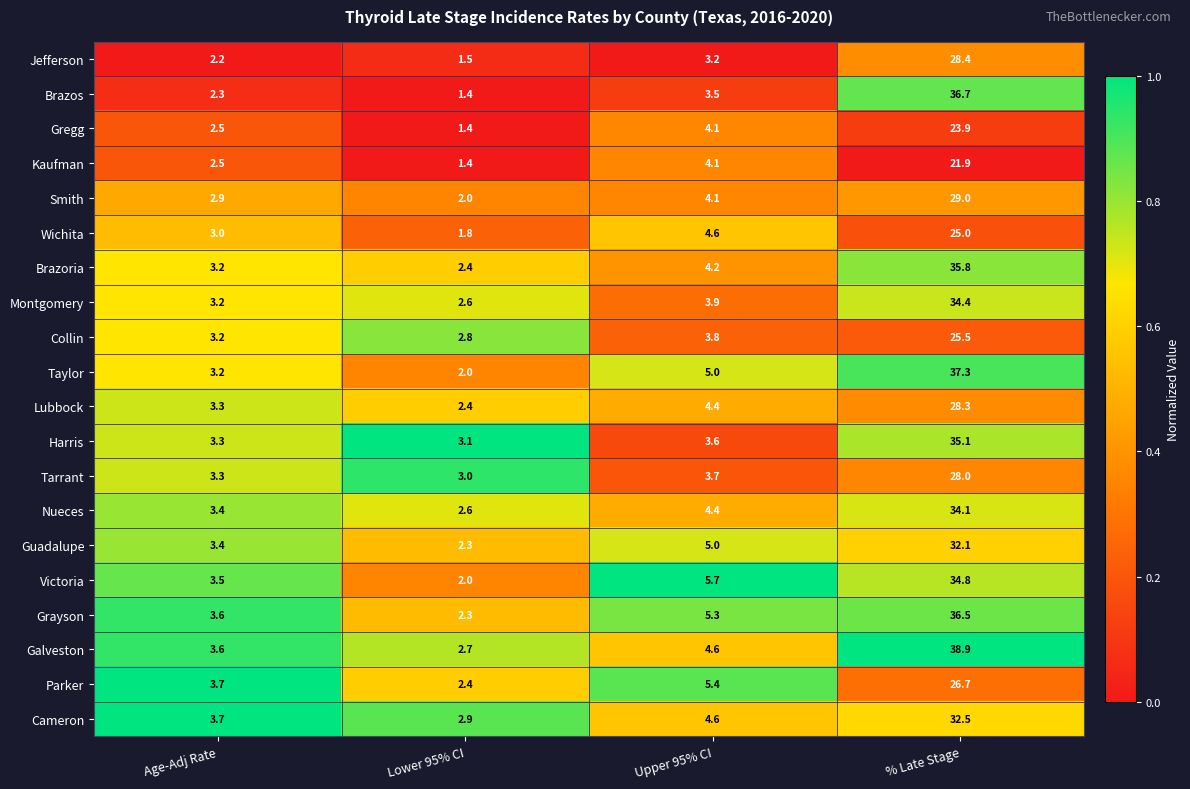

True or false: Jefferson has a value of 49.8 at % Late Stage.

False